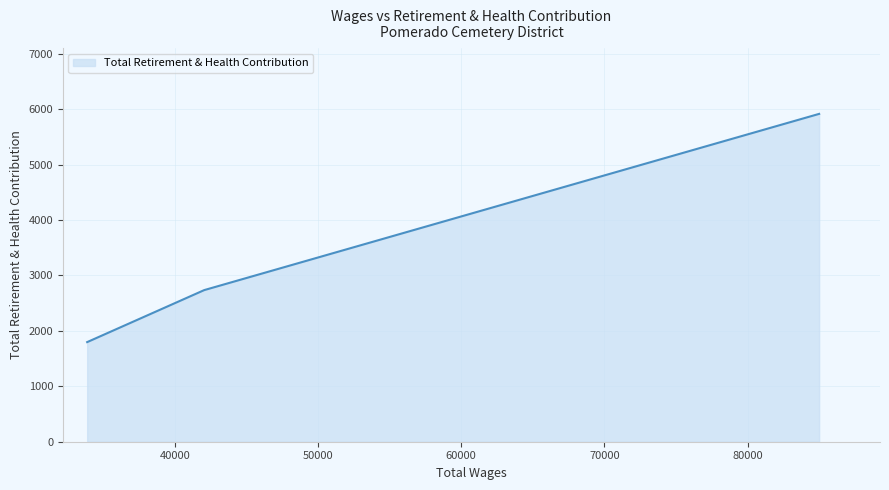

What is the average value?

3482